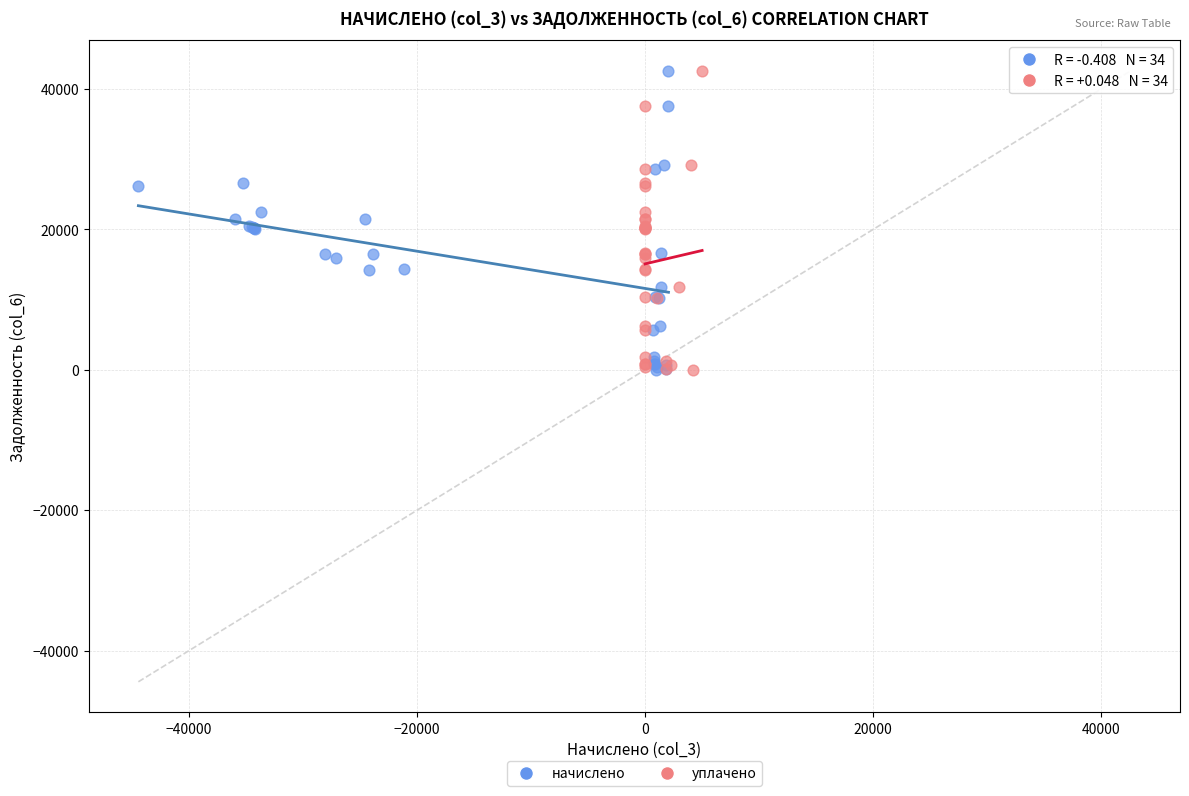

What are all the series names shown in the legend?

начислено, уплачено